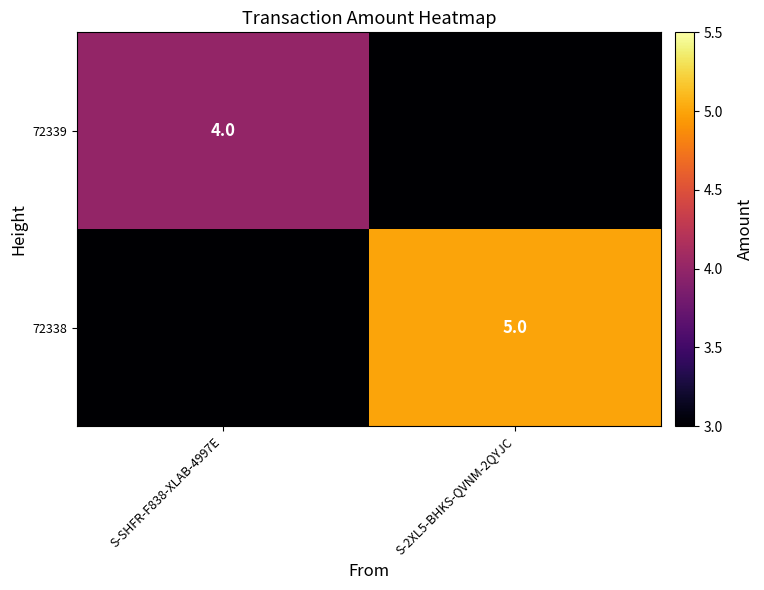

Is it true that 72339 equals 4 at S-SHFR-F838-XLAB-4997E?

True